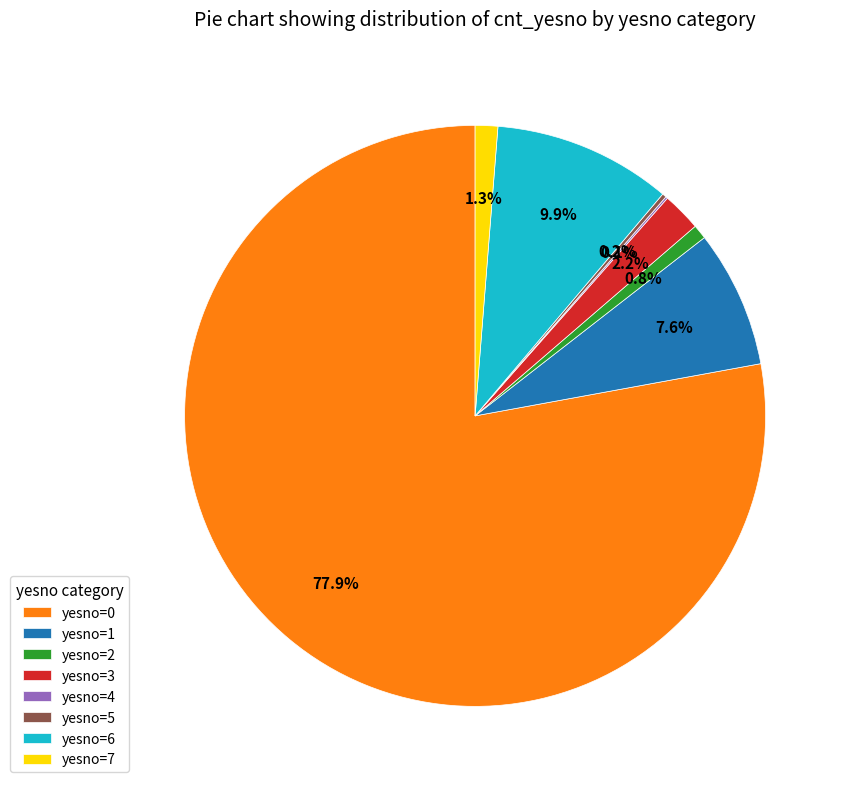

Which category accounts for the majority?

yesno=0